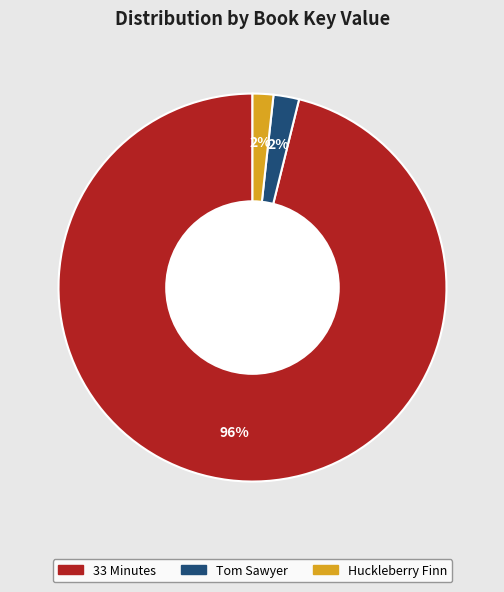

To the nearest percent, what is the average slice percentage?

33%